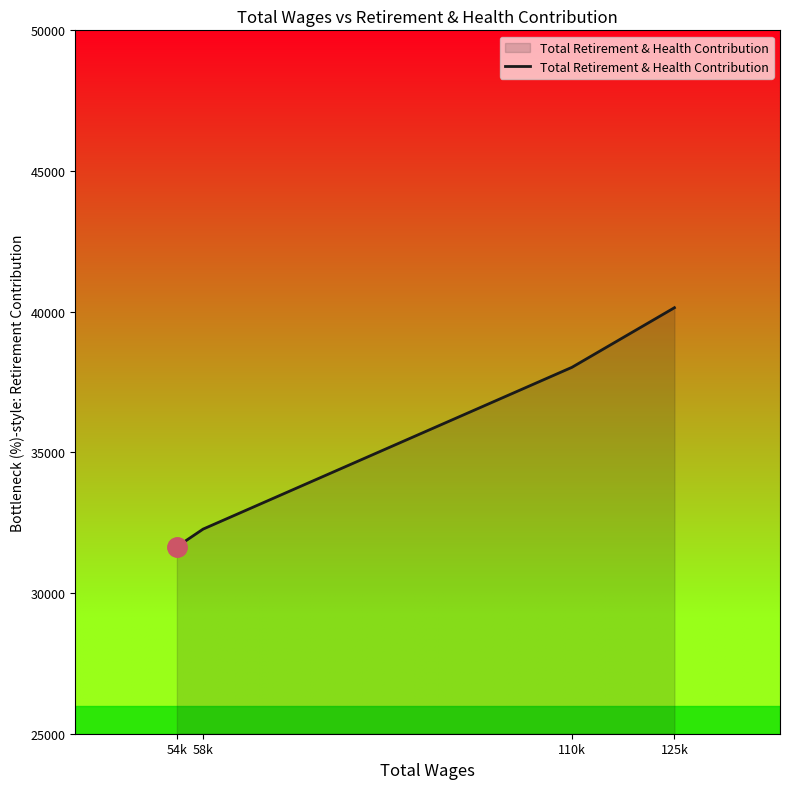

What is the difference between the maximum and minimum values?

8497